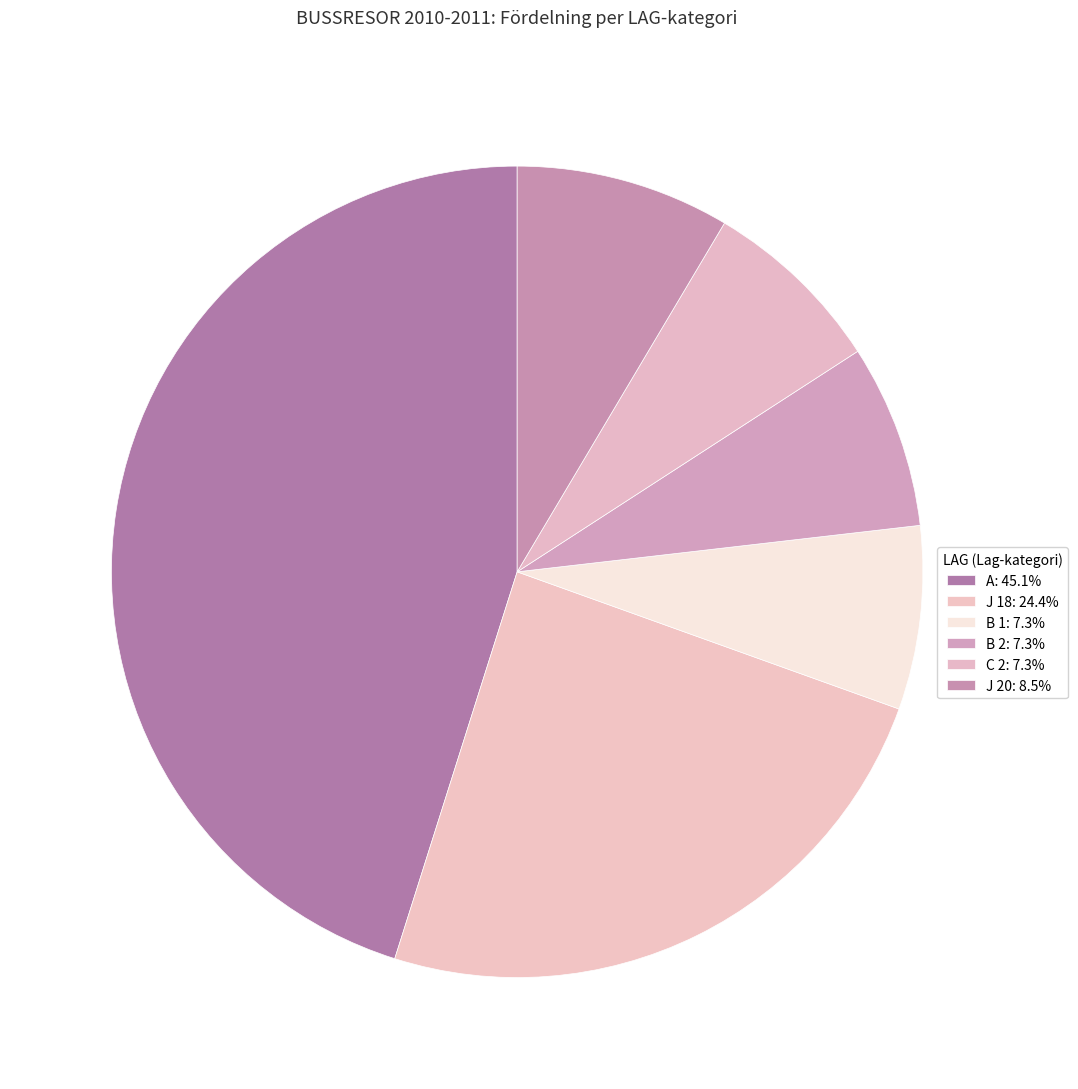

Count the number of slices in the pie.

6